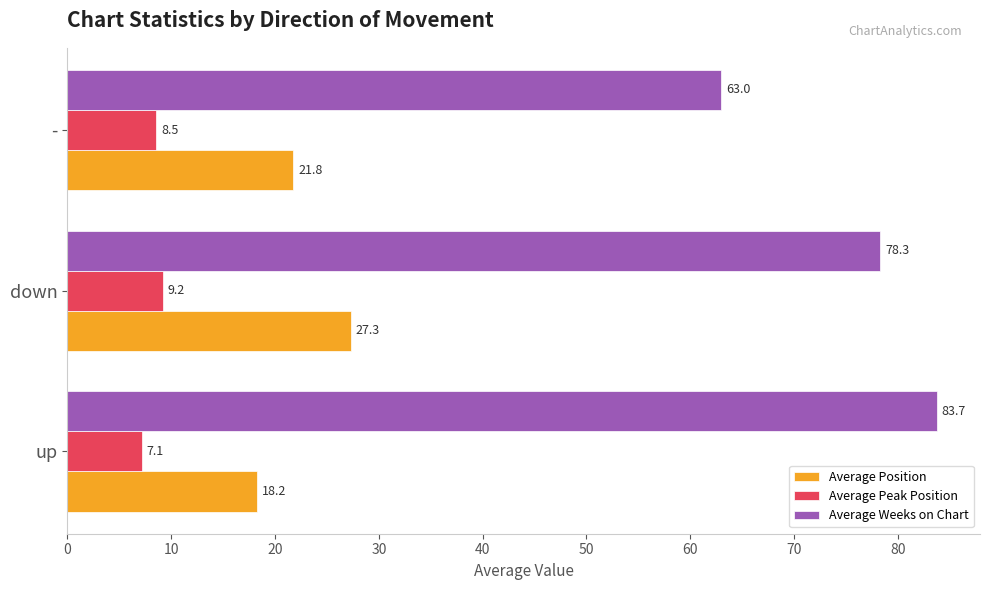

Which series has the largest total across all categories?

Average Weeks on Chart